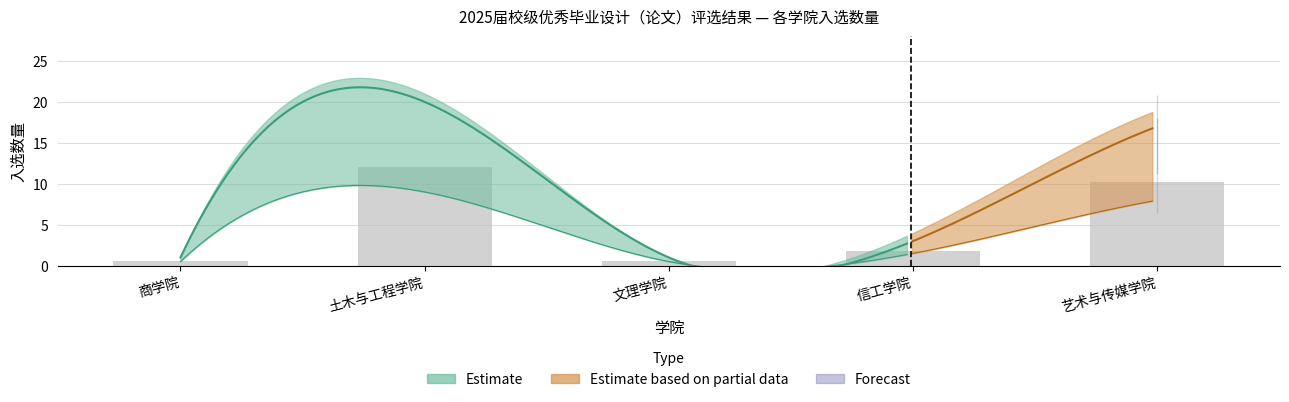

List the series in order of their peak value, lowest first.

lower, mid, upper